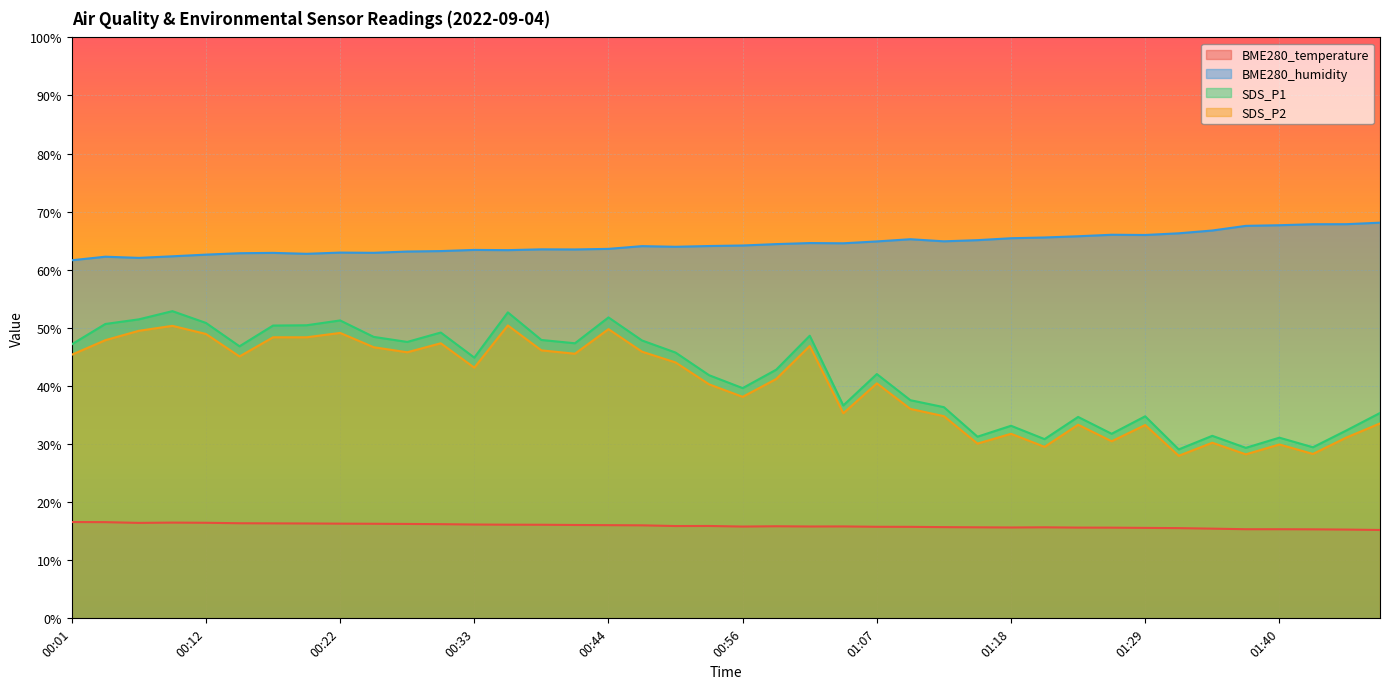

Reading right to left, what are all the values shown in this chart?

BME280_temperature: 01:48=15.2	01:46=15.3	01:43=15.3	01:40=15.3	01:37=15.3	01:34=15.4	01:32=15.5	01:29=15.6	01:26=15.6	01:24=15.6	01:21=15.7	01:18=15.6	01:15=15.7	01:12=15.7	01:10=15.8	01:07=15.8	01:04=15.8	01:02=15.8	00:59=15.8	00:56=15.8	00:53=15.9	00:50=15.9	00:47=16.0	00:44=16.0	00:41=16.1	00:38=16.1	00:36=16.1	00:33=16.1	00:30=16.2	00:28=16.2	00:25=16.3	00:22=16.3	00:20=16.3	00:17=16.4	00:14=16.4	00:12=16.4	00:09=16.5	00:06=16.4	00:04=16.6	00:01=16.6
BME280_humidity: 01:48=68.1	01:46=67.8	01:43=67.8	01:40=67.7	01:37=67.6	01:34=66.8	01:32=66.3	01:29=66.0	01:26=66.0	01:24=65.8	01:21=65.6	01:18=65.4	01:15=65.1	01:12=64.9	01:10=65.3	01:07=64.9	01:04=64.6	01:02=64.6	00:59=64.4	00:56=64.2	00:53=64.1	00:50=64.0	00:47=64.1	00:44=63.6	00:41=63.5	00:38=63.5	00:36=63.4	00:33=63.4	00:30=63.2	00:28=63.1	00:25=62.9	00:22=63.0	00:20=62.8	00:17=62.9	00:14=62.9	00:12=62.6	00:09=62.3	00:06=62.0	00:04=62.2	00:01=61.6
SDS_P1: 01:48=35.4	01:46=32.4	01:43=29.4	01:40=31.1	01:37=29.4	01:34=31.4	01:32=29.1	01:29=34.8	01:26=31.8	01:24=34.7	01:21=30.9	01:18=33.1	01:15=31.3	01:12=36.4	01:10=37.5	01:07=42.0	01:04=36.6	01:02=48.6	00:59=42.8	00:56=39.6	00:53=41.9	00:50=45.8	00:47=47.8	00:44=51.8	00:41=47.4	00:38=47.9	00:36=52.7	00:33=44.9	00:30=49.2	00:28=47.6	00:25=48.5	00:22=51.3	00:20=50.5	00:17=50.4	00:14=46.8	00:12=50.9	00:09=52.9	00:06=51.5	00:04=50.7	00:01=47.2
SDS_P2: 01:48=33.5	01:46=31.1	01:43=28.3	01:40=29.9	01:37=28.2	01:34=30.2	01:32=28.0	01:29=33.3	01:26=30.5	01:24=33.3	01:21=29.5	01:18=31.8	01:15=30.1	01:12=34.8	01:10=36.0	01:07=40.5	01:04=35.3	01:02=46.9	00:59=41.2	00:56=38.1	00:53=40.3	00:50=44.0	00:47=45.9	00:44=49.8	00:41=45.5	00:38=46.1	00:36=50.4	00:33=43.1	00:30=47.4	00:28=45.8	00:25=46.7	00:22=49.1	00:20=48.4	00:17=48.4	00:14=45.1	00:12=49.0	00:09=50.4	00:06=49.5	00:04=47.9	00:01=45.4